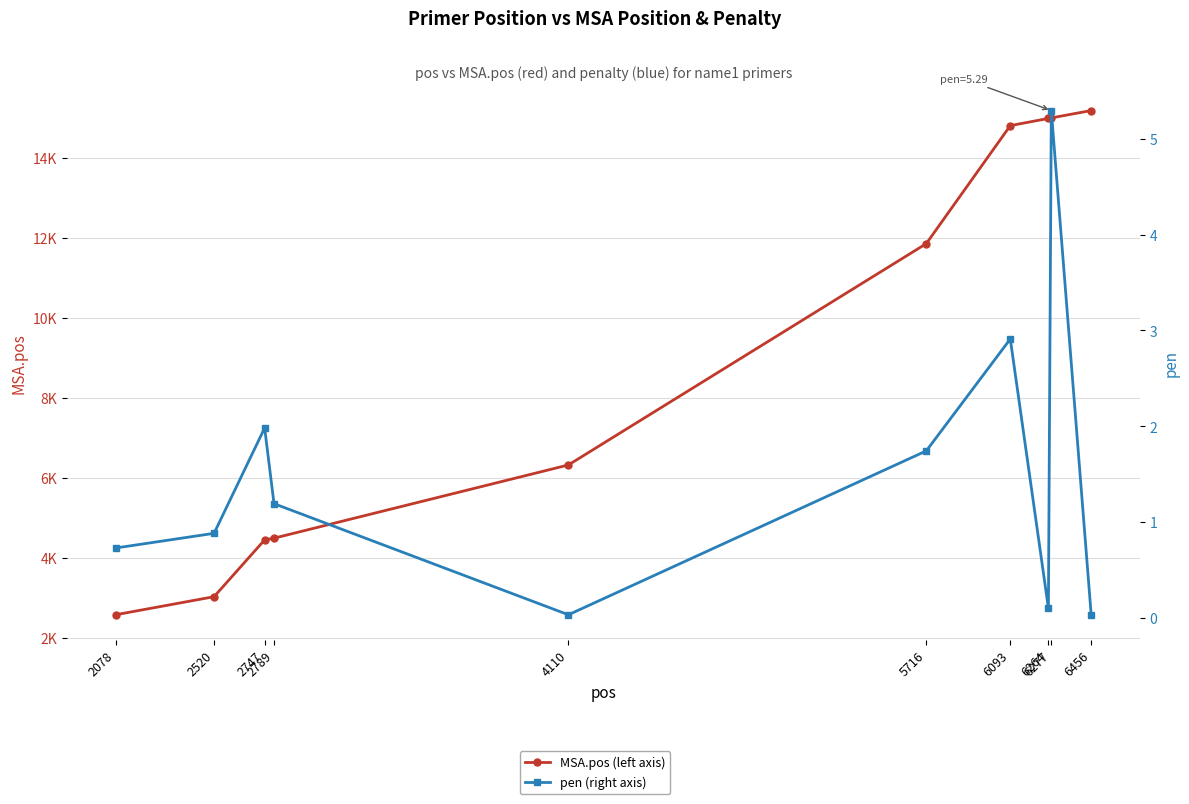

Count the number of data series in this chart.

2